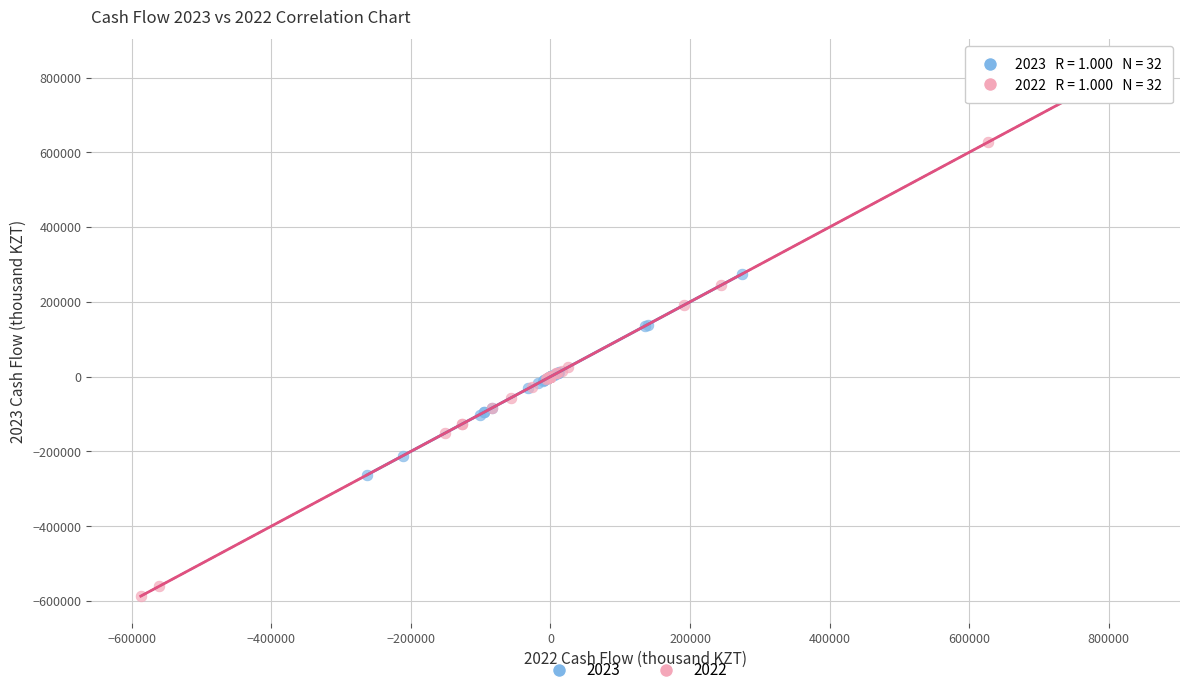

Which series reaches the minimum Y coordinate?

2022